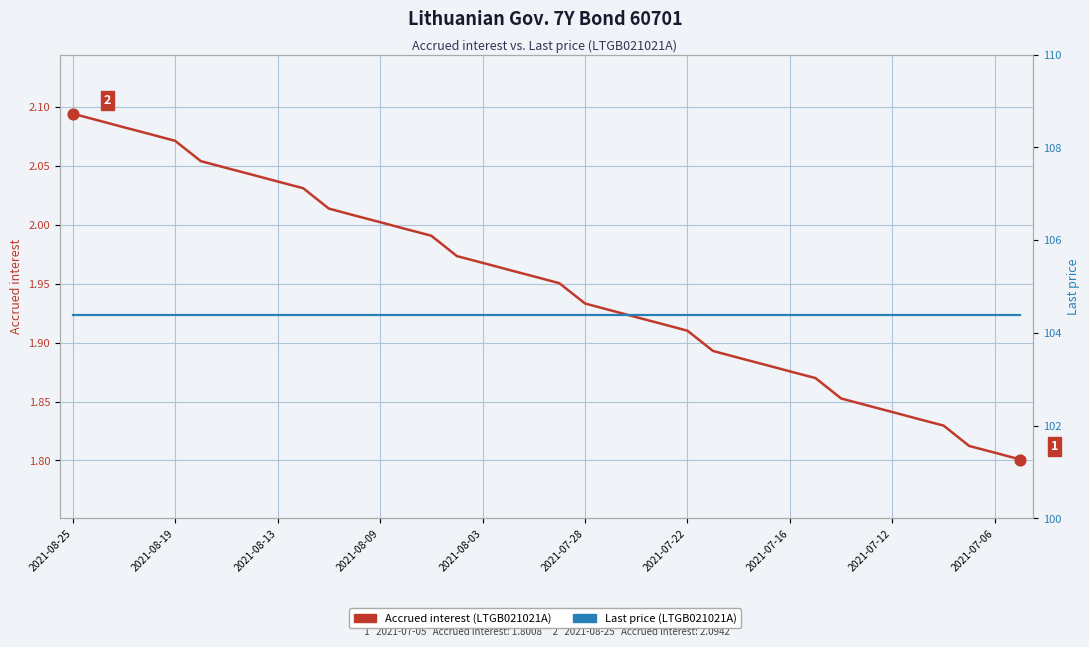

Which series has the largest total across all categories?

Last price